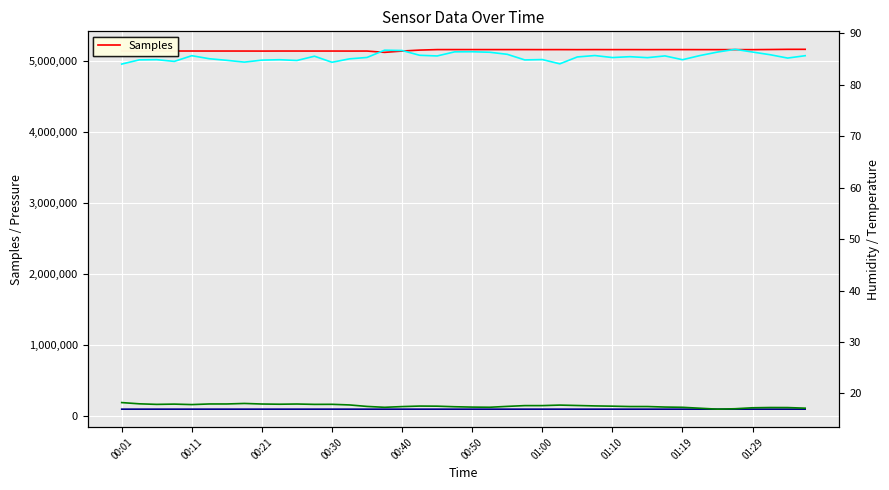

At which label does BME280_humidity reach its minimum?

00:01